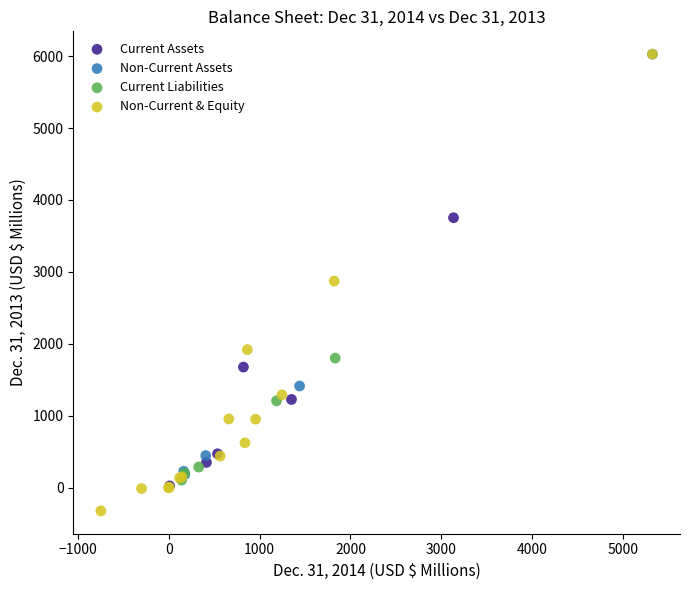

Which series contains the lowest Y value?

Non-Current & Equity